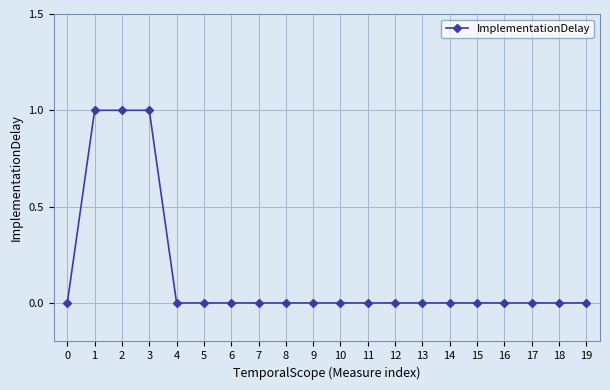

How many lines are shown in the chart?

1